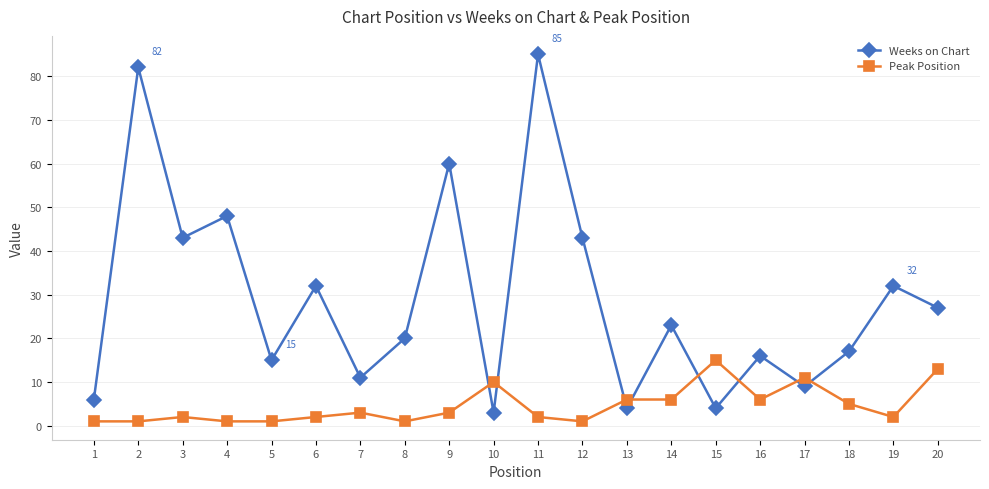

List the series in order of their overall mean, highest first.

Weeks on Chart, Peak Position